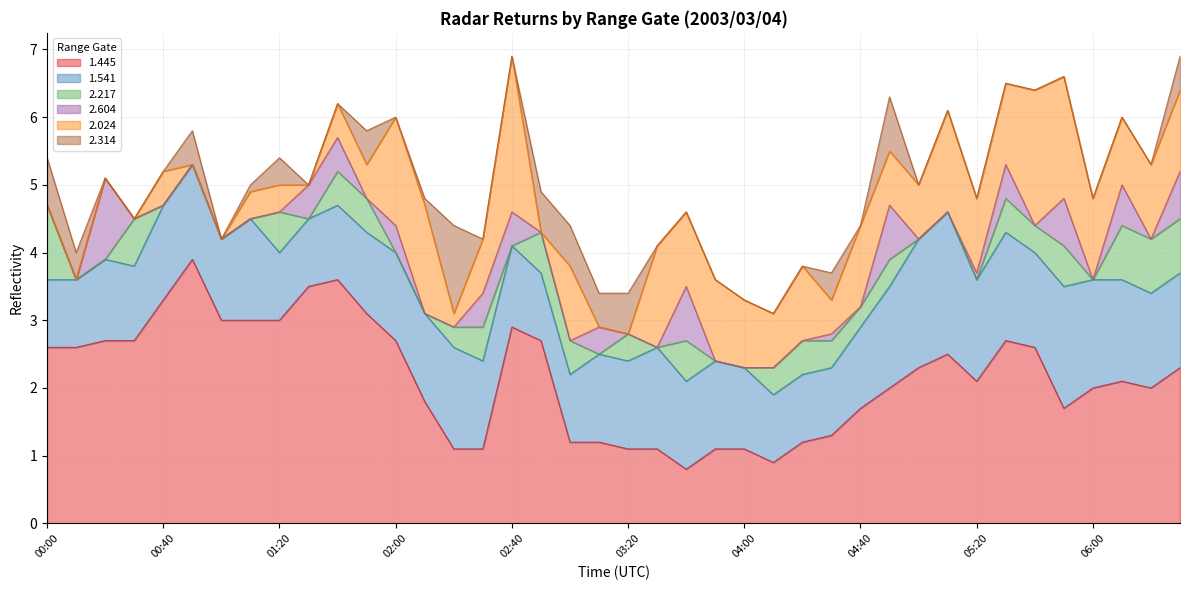

Does the chart display data point markers on the line(s)?

No